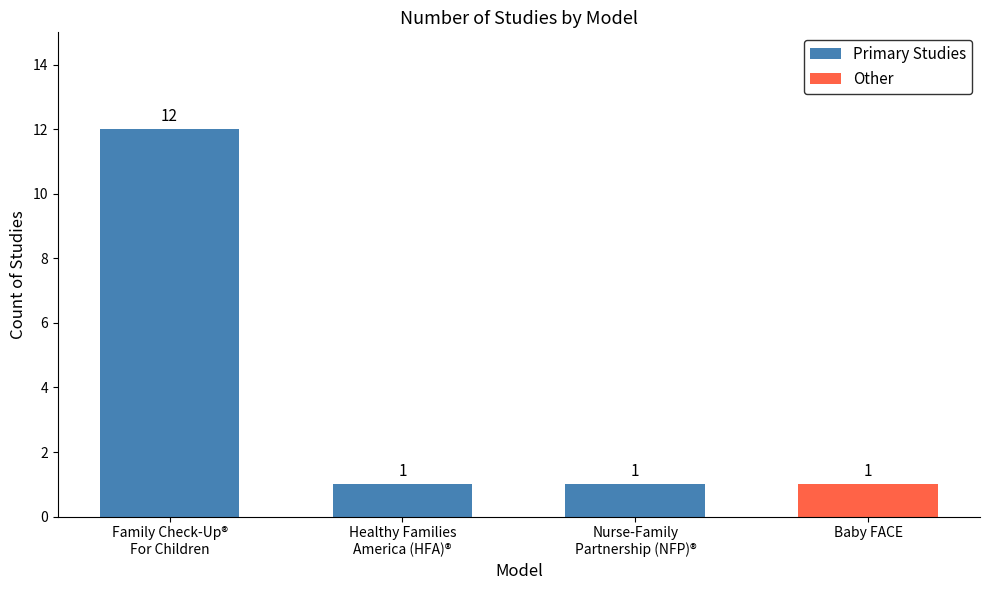

How many values are between 1 and 12?

4